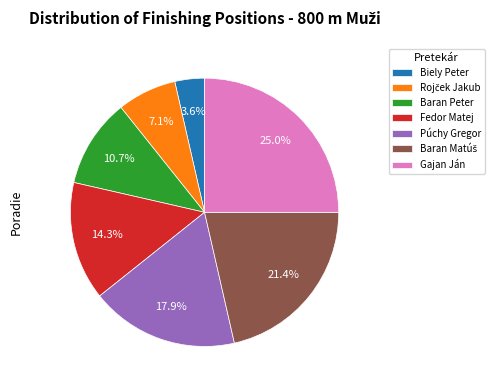

Which category has the biggest portion of the pie?

Gajan Ján